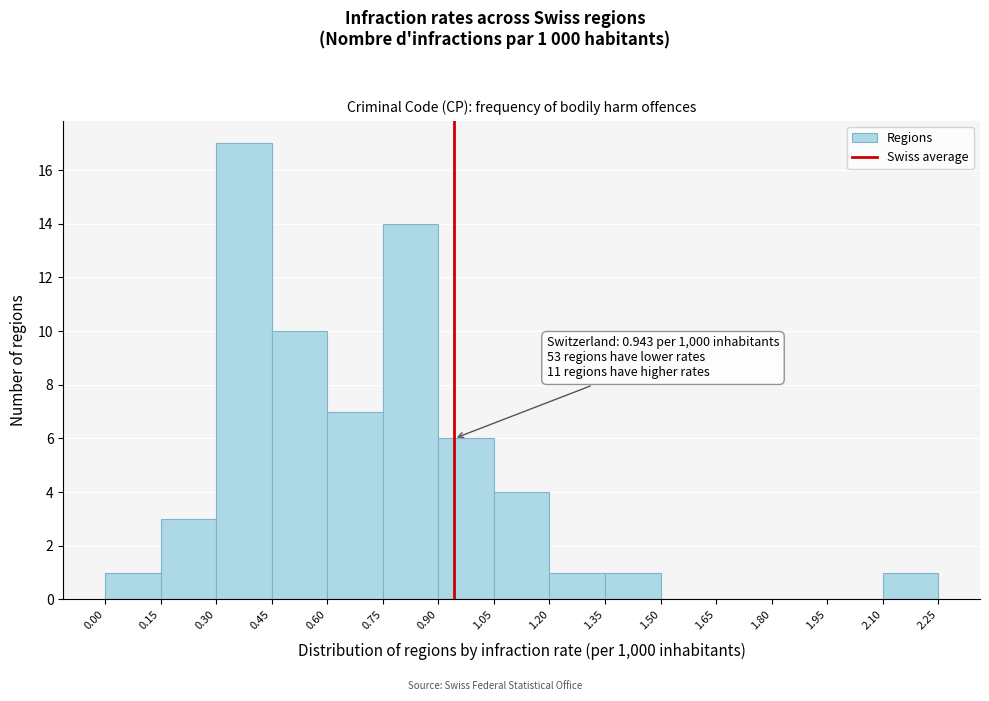

Over which range of the x-axis is the bar tallest?

0.30 to 0.45